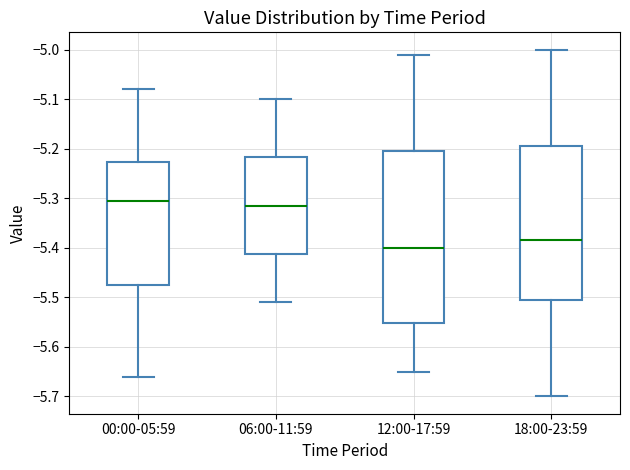

Where is the upper edge of the box for 18:00-23:59 on the y-axis? The values are not printed on the chart, so give them approximately, as read against the axis.

-5.19